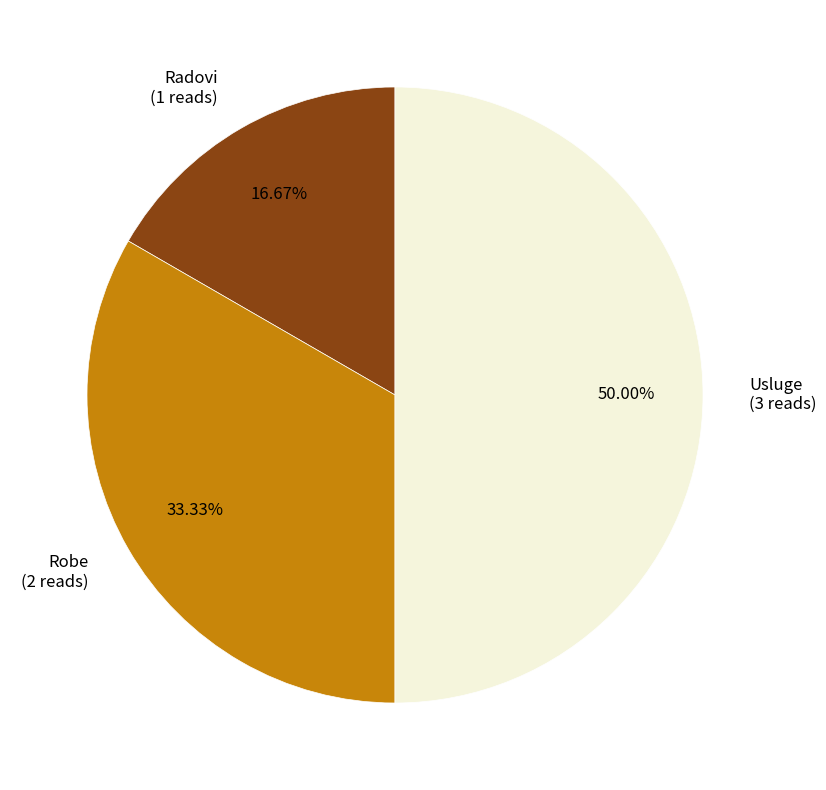

Is it true that Robe is 33% of the pie?

True